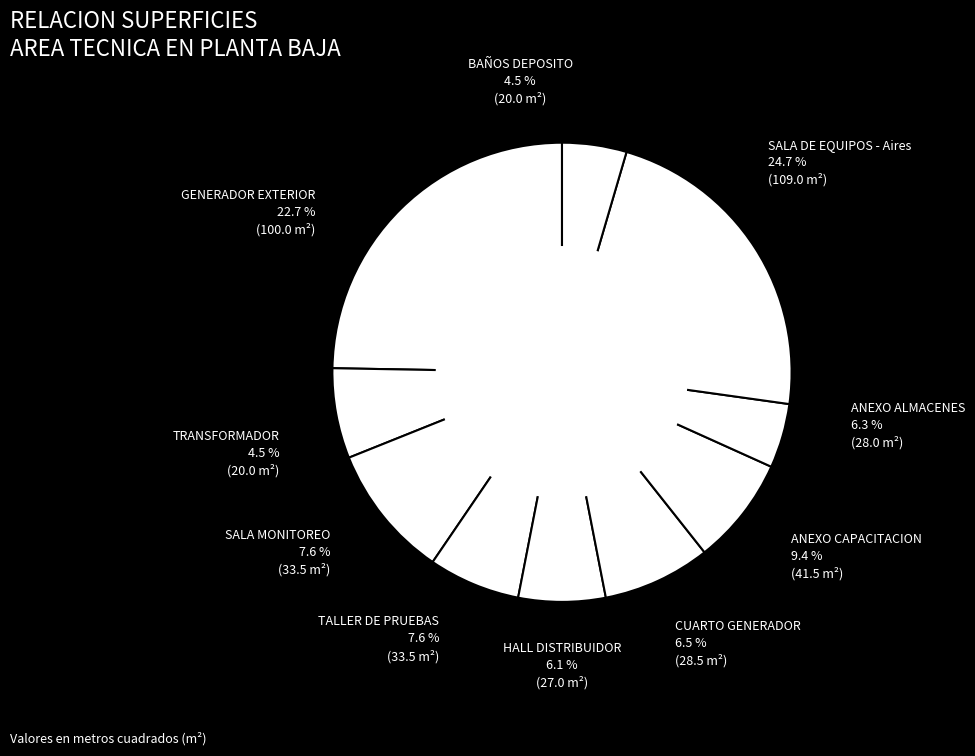

How many slices are in this pie chart?

10